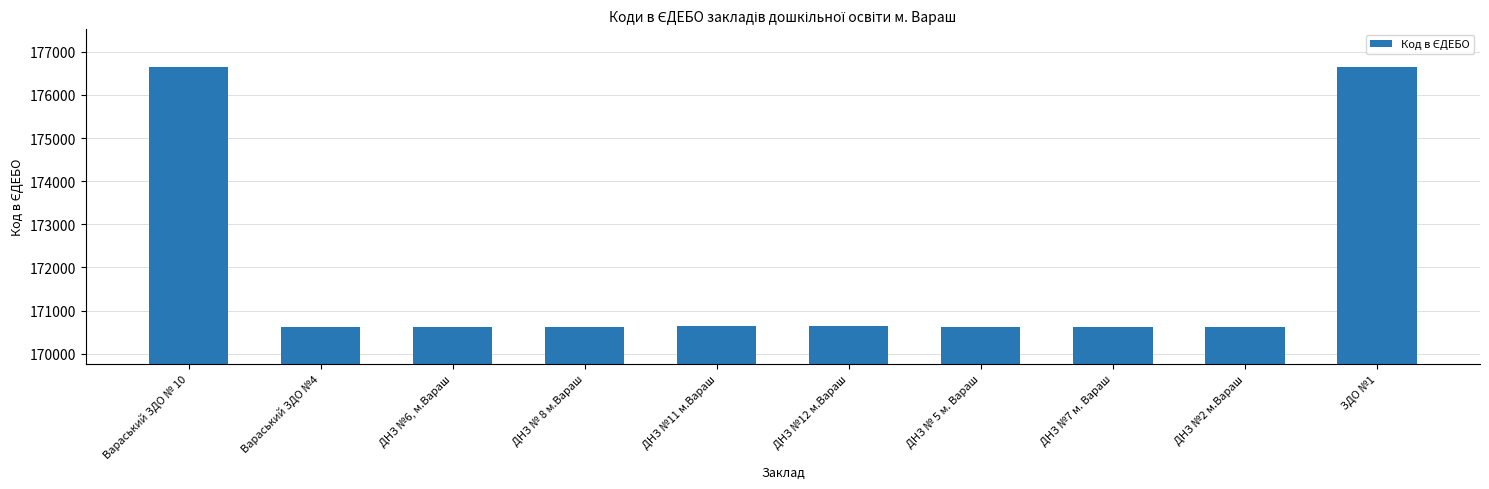

What is the ratio of the value at ДНЗ № 8 м.Вараш to the value at ДНЗ №2 м.Вараш?

1.0